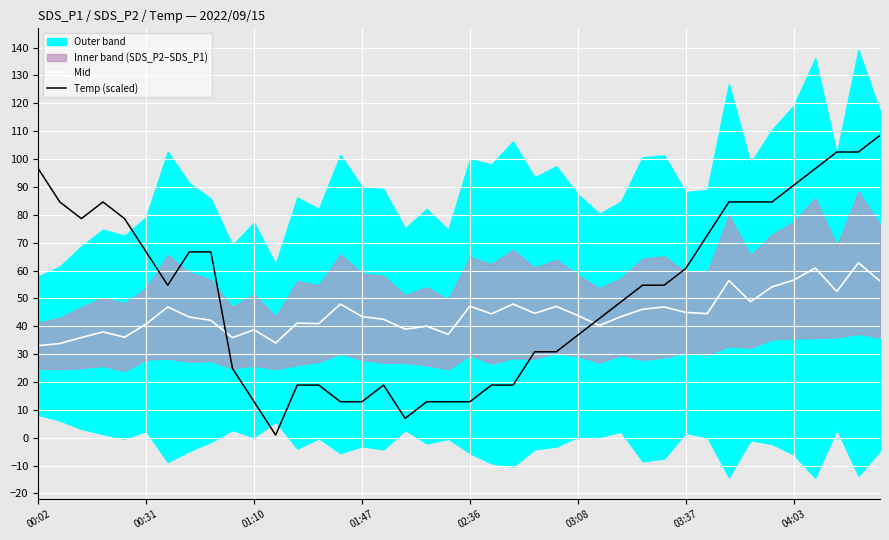

How many data points in Temp (scaled) are above 54?

21